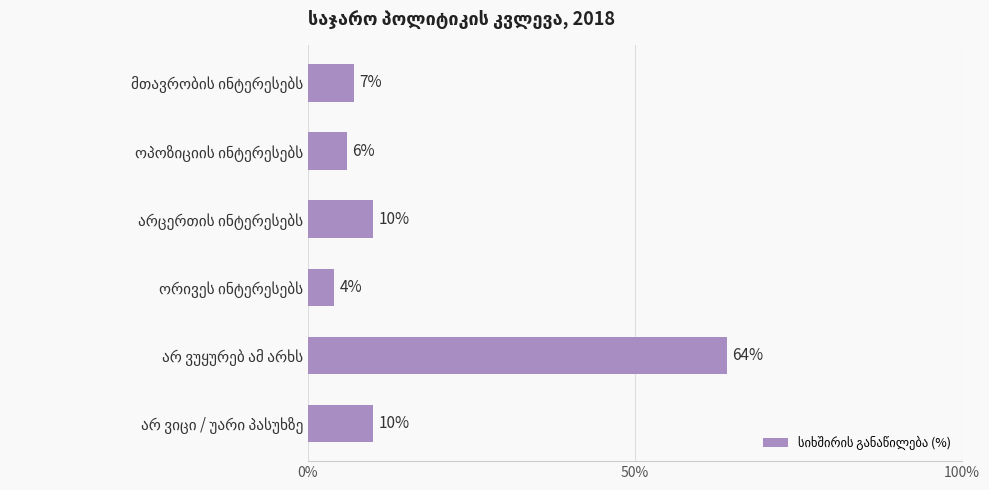

What is the difference between the maximum and second lowest values?

58